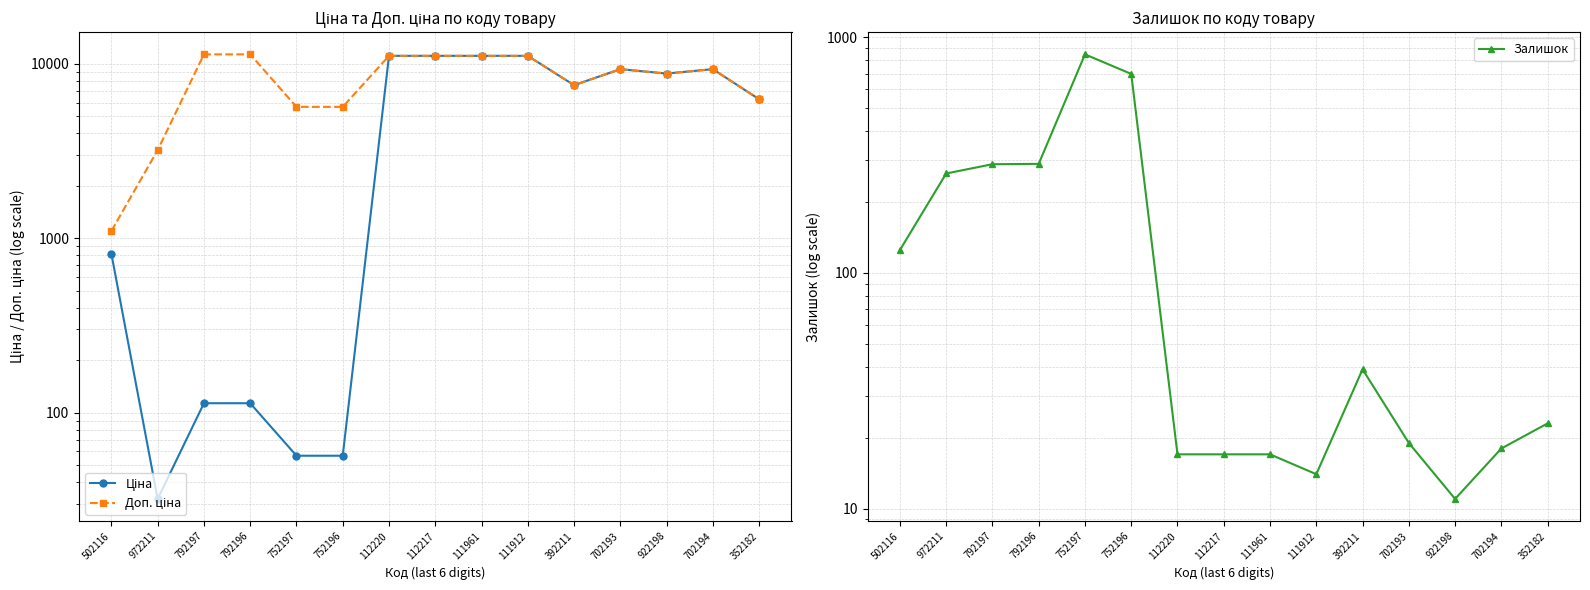

How many distinct data groups are displayed?

3